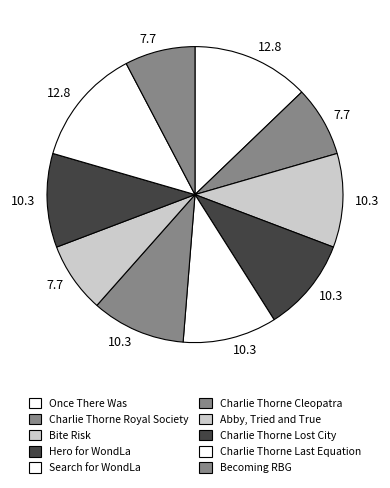

How many segments does this pie chart have?

10